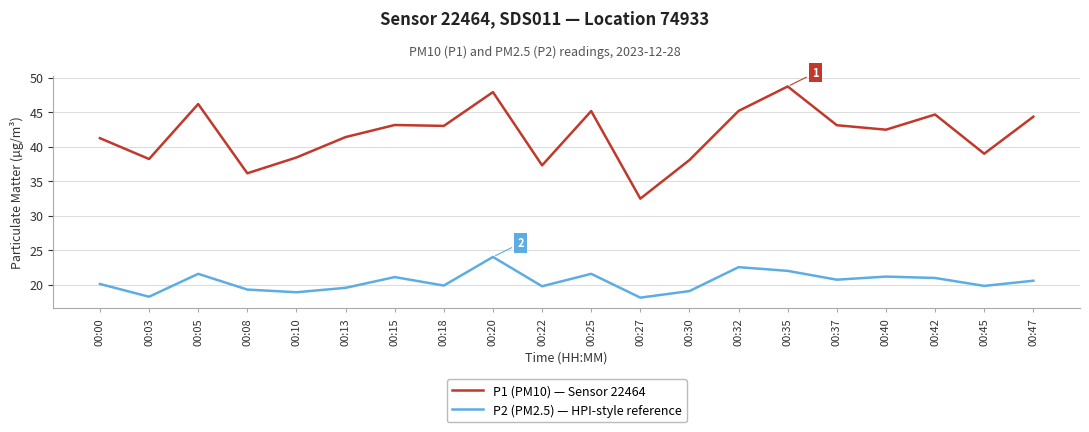

What is the minimum value for P1 (PM10) — Sensor 22464?

32.5